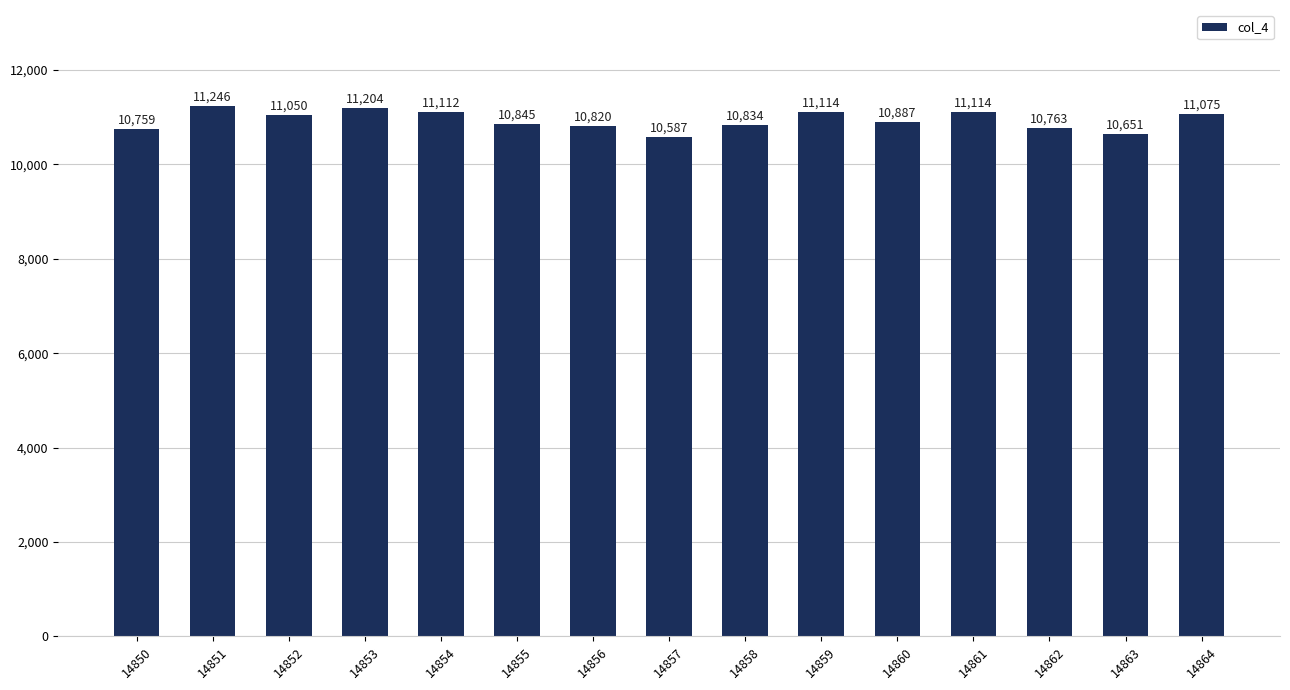

True or false: the data shows 10763 at 14862.

True